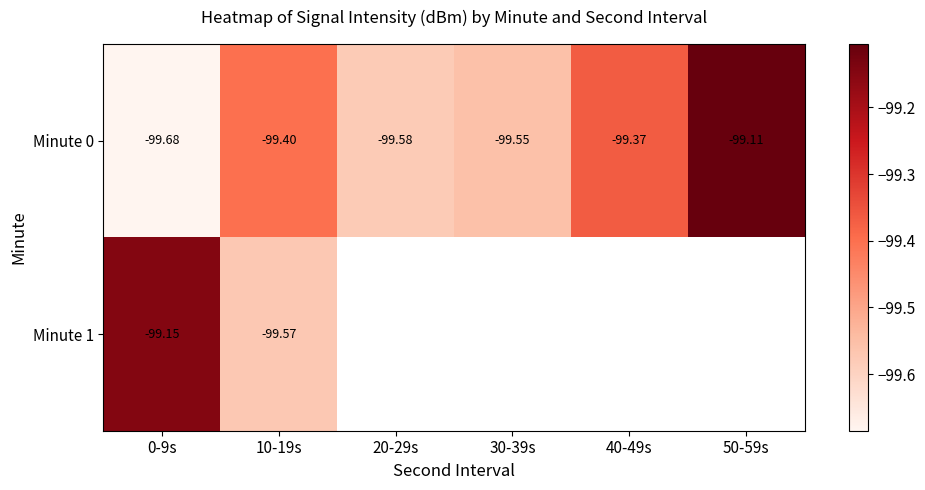

What is the total value across all series at 0-9s?

-198.8